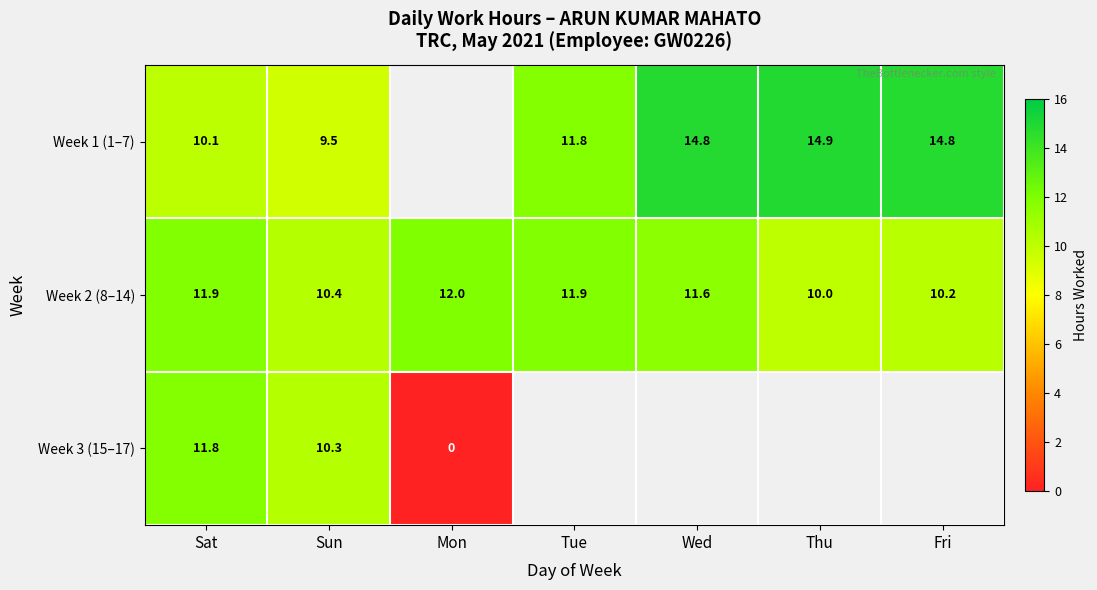

What is the spread (max minus min) of values at Sat?

1.8